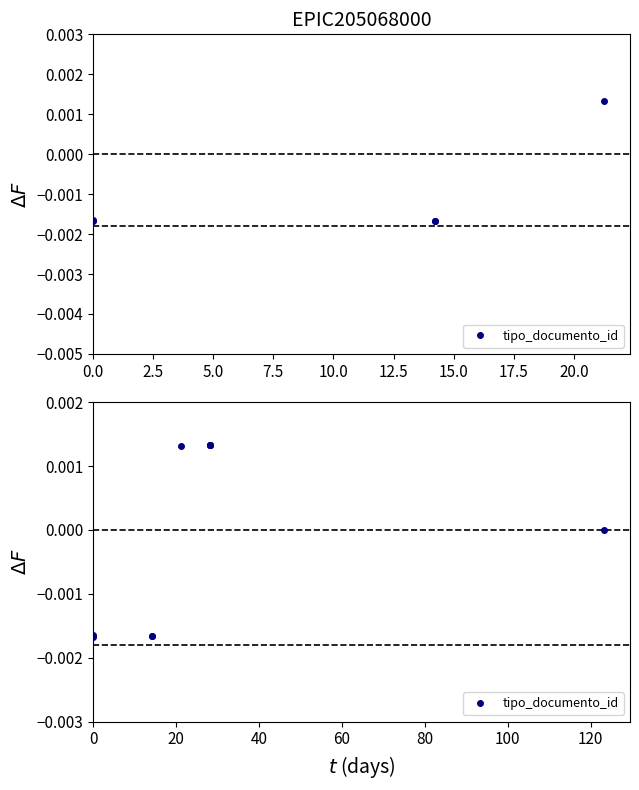

Is it true that the value at 0.0 is -0.0?

True